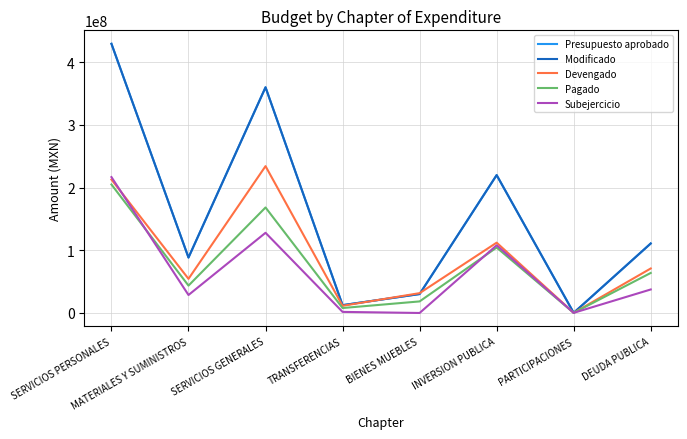

Reading left to right, extract all data points from this chart.

Presupuesto aprobado: 429649165.0	88284518.2	360176896.0	12250000.0	30000000.0	219943736.5	0.0	110752916.3
Modificado: 429649165.0	88284518.2	360176896.0	12250000.0	30000000.0	219943736.5	0.0	110752916.3
Devengado: 212861706.9	54305485.5	234263832.3	11198982.6	31434564.3	112073391.1	0.0	70833688.3
Pagado: 204968619.5	43482381.9	168251930.2	7673299.1	18232288.2	104275757.9	0.0	63697107.5
Subejercicio: 216784608.1	28470715.5	127816928.4	1493670.6	-233473.0	107870345.4	0.0	37304519.0